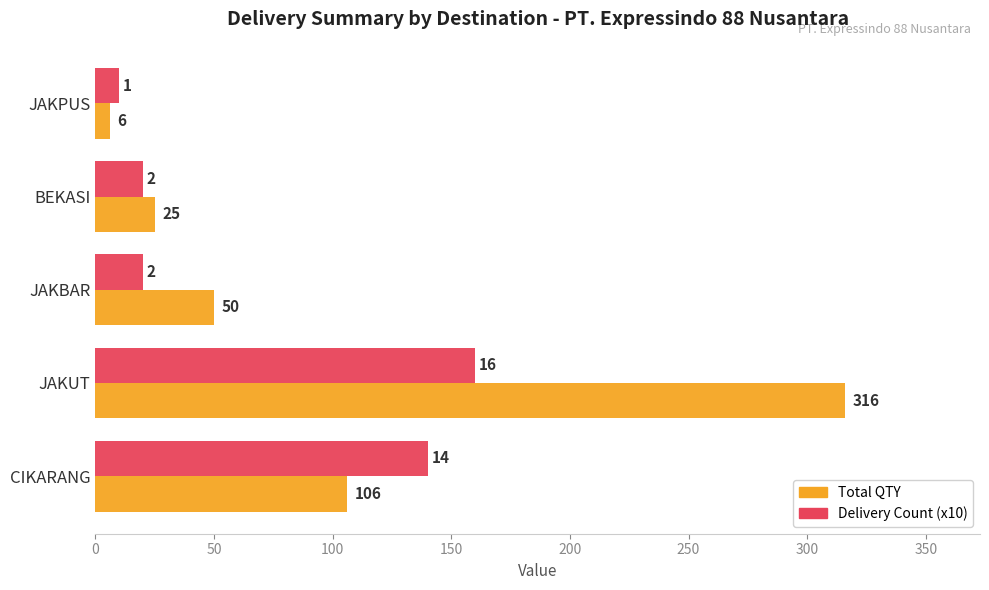

Which label corresponds to the smallest value in the chart?

JAKPUS